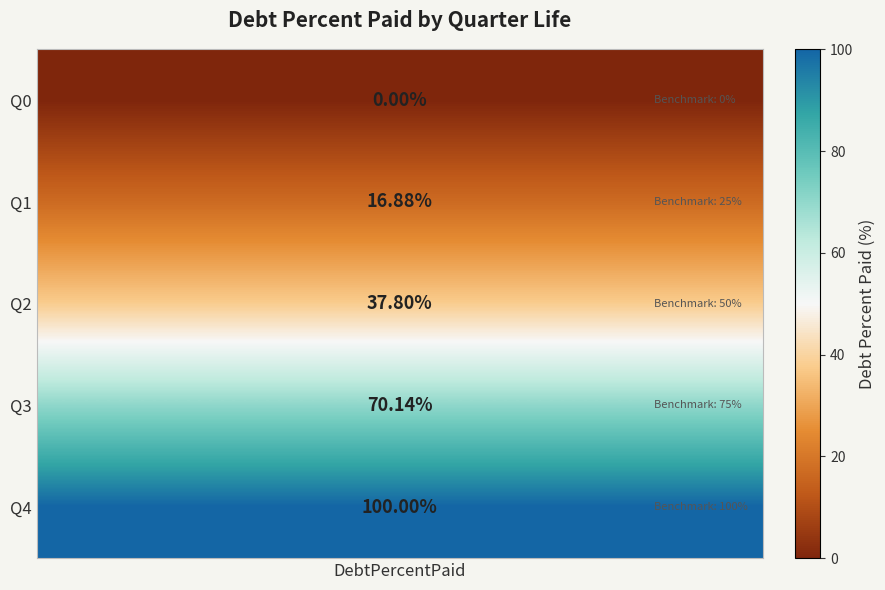

The Q2 series shows 55.7 at 2. True or false?

False